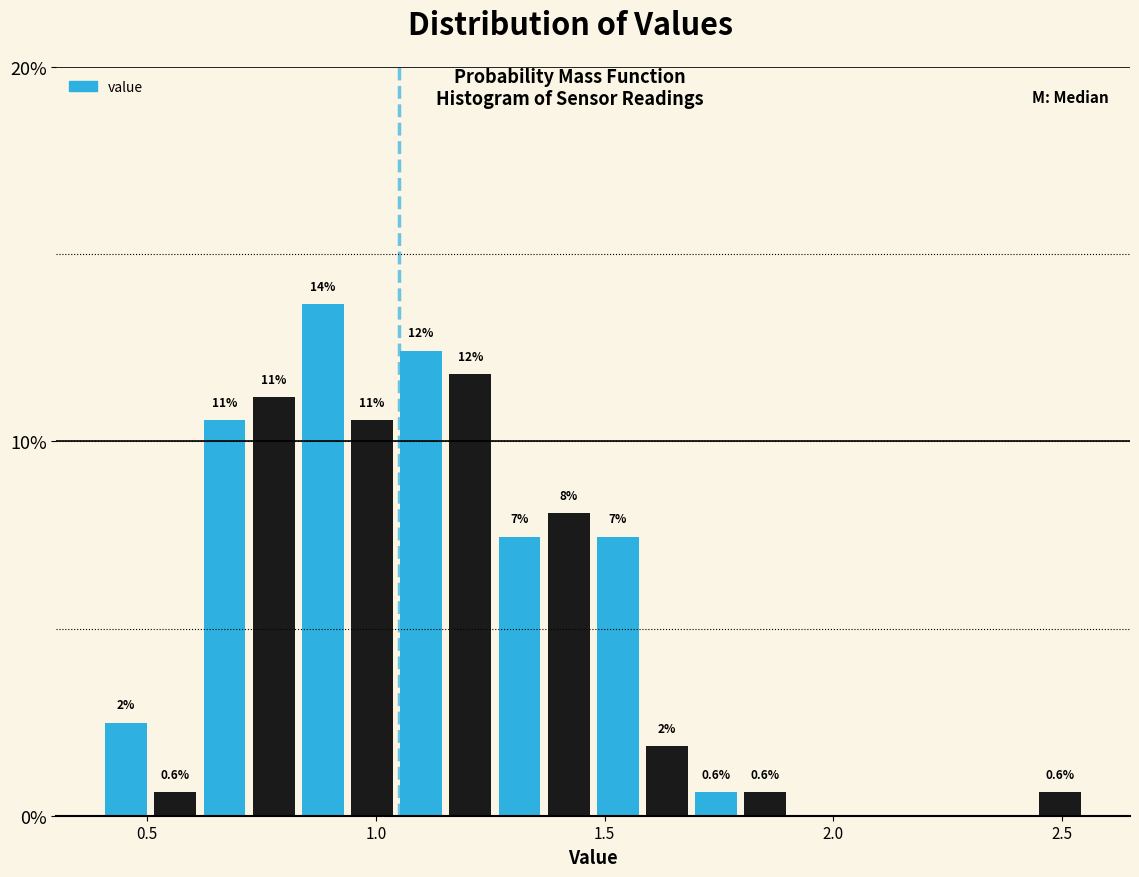

Around what value on the x-axis is the tallest bar? Give the approximate position of its centre, as read against the axis.

0.90